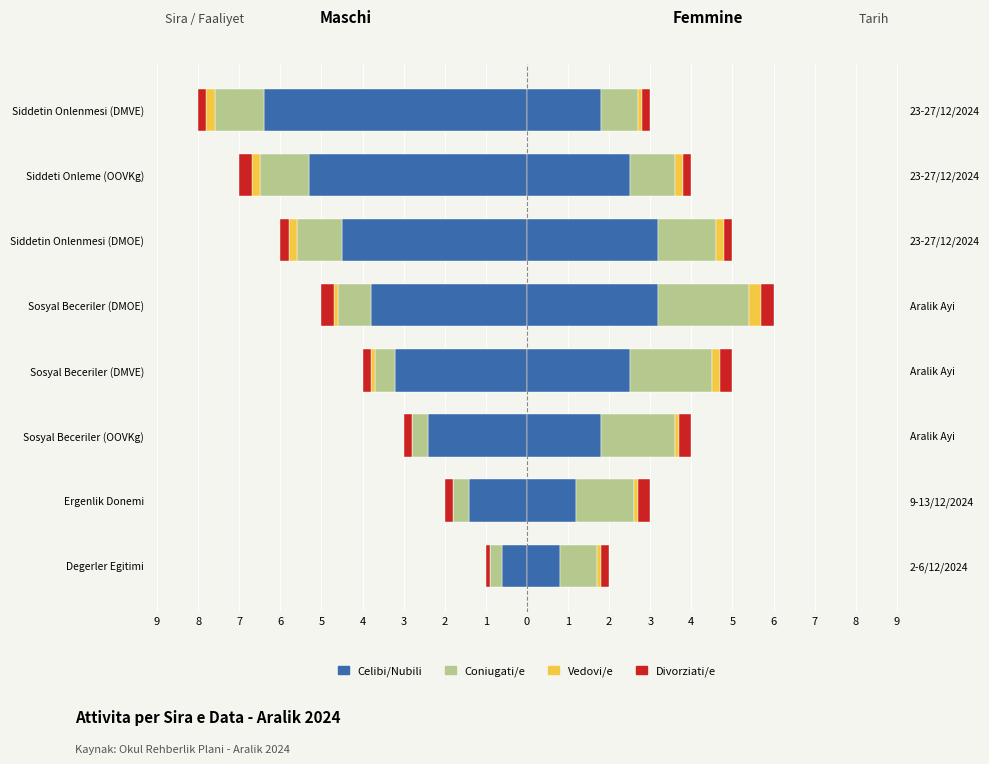

What are all the series names shown in the legend?

Celibi/Nubili, Coniugati/e, Vedovi/e, Divorziati/e